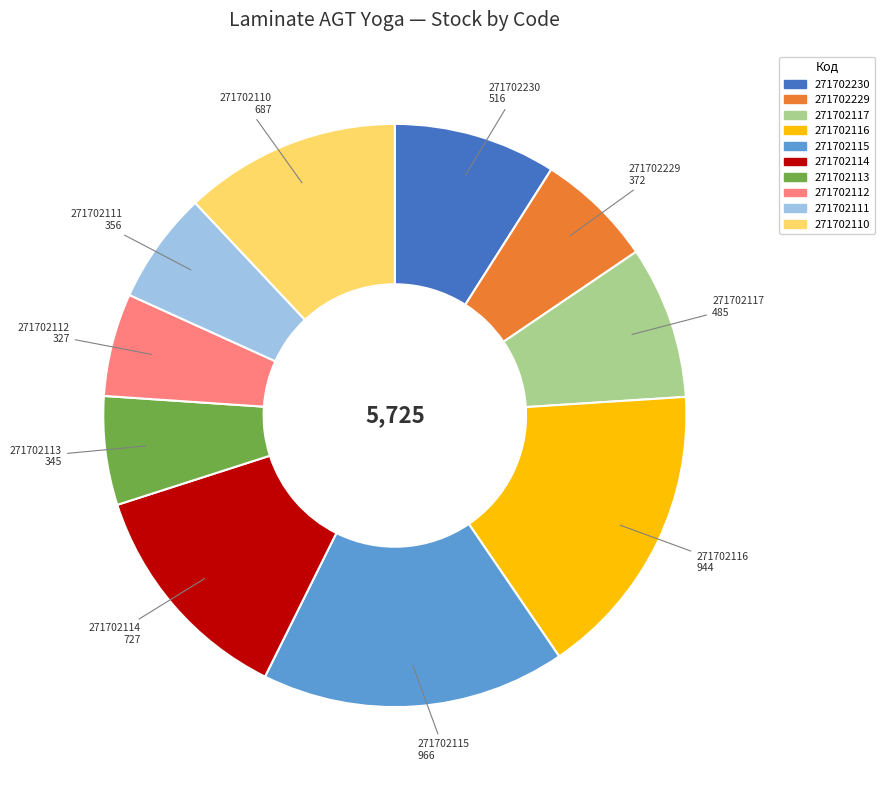

Combined, do 271702112 and 271702113 account for over 50%?

No